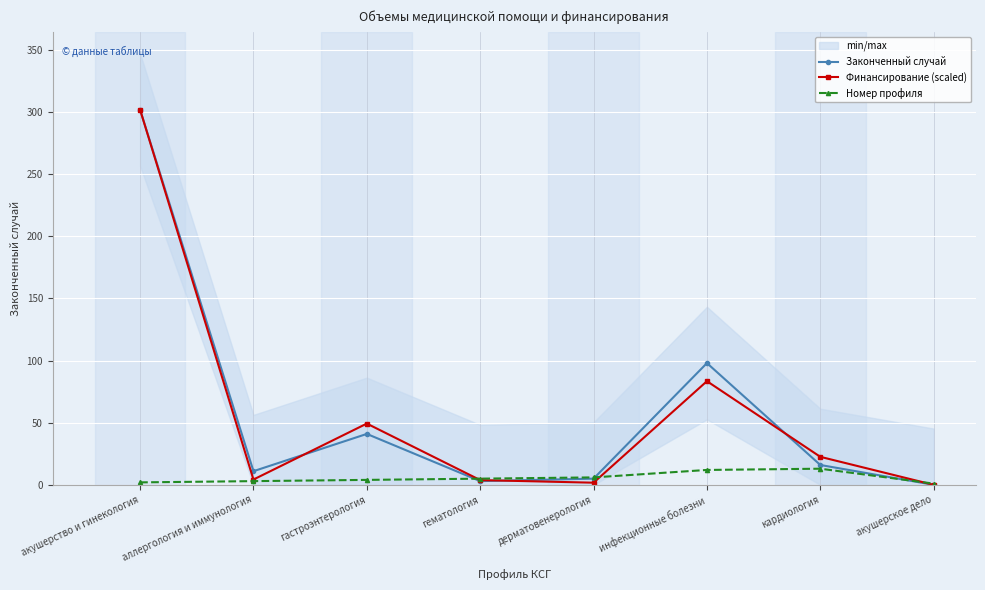

How many data points in Законченный случай are above 16?

3